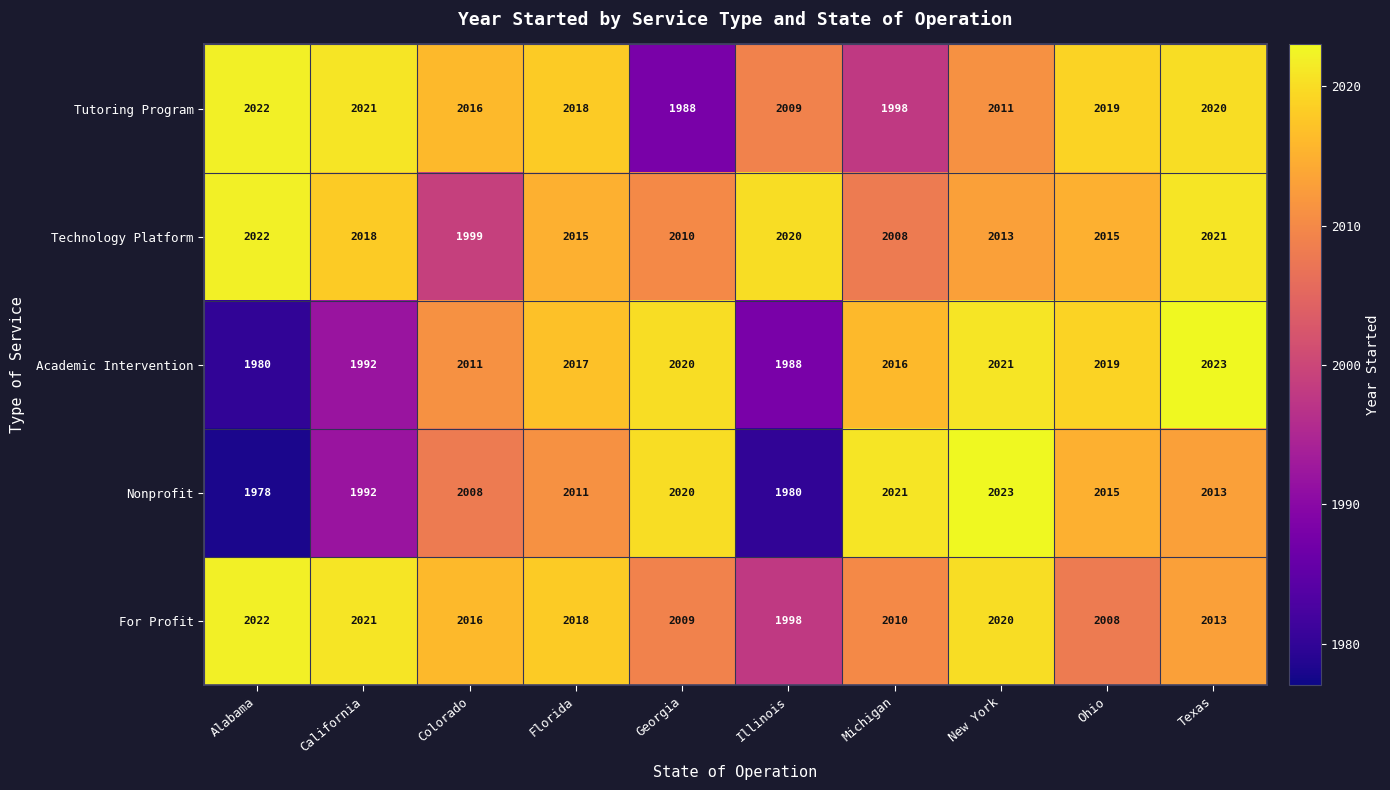

What is the difference between the maximum and second lowest values in the For Profit series?

14